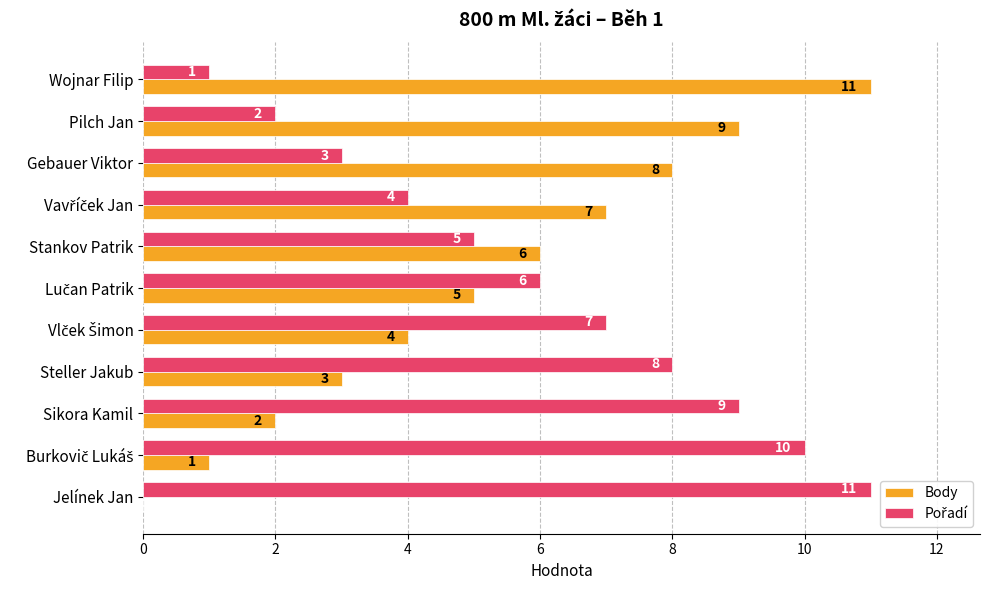

True or false: Body has a value of 3 at Sikora Kamil.

False